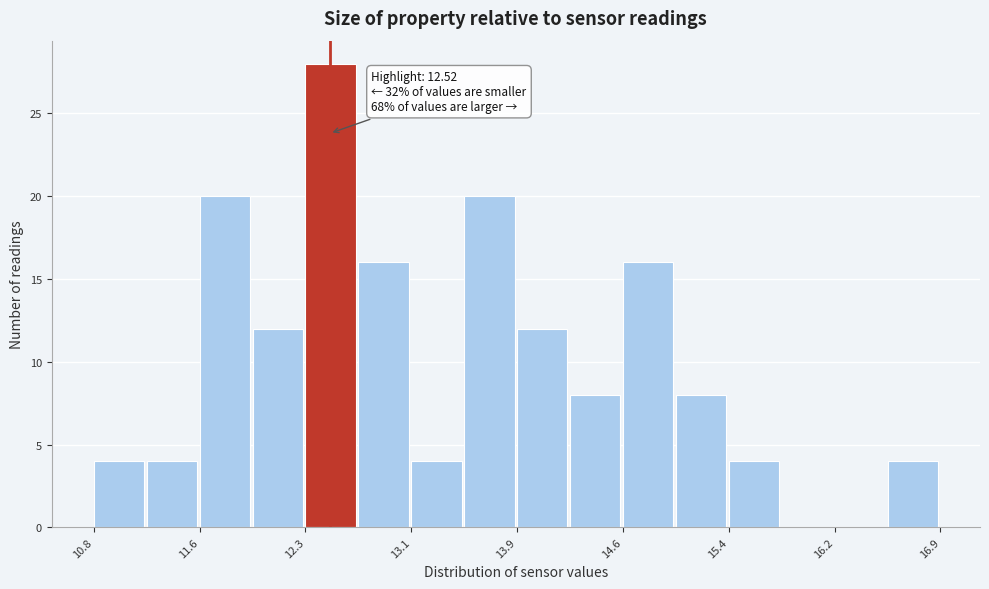

Around what value on the x-axis is the tallest bar? Give the approximate position of its centre, as read against the axis.

12.5